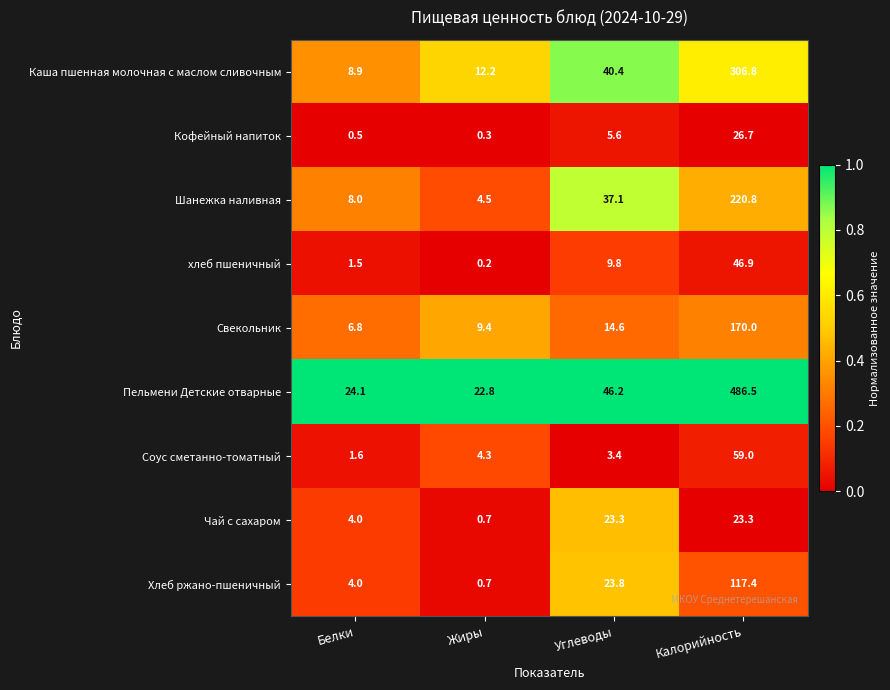

List the labels in order of Пельмени Детские отварные value, largest first.

Калорийность, Углеводы, Белки, Жиры